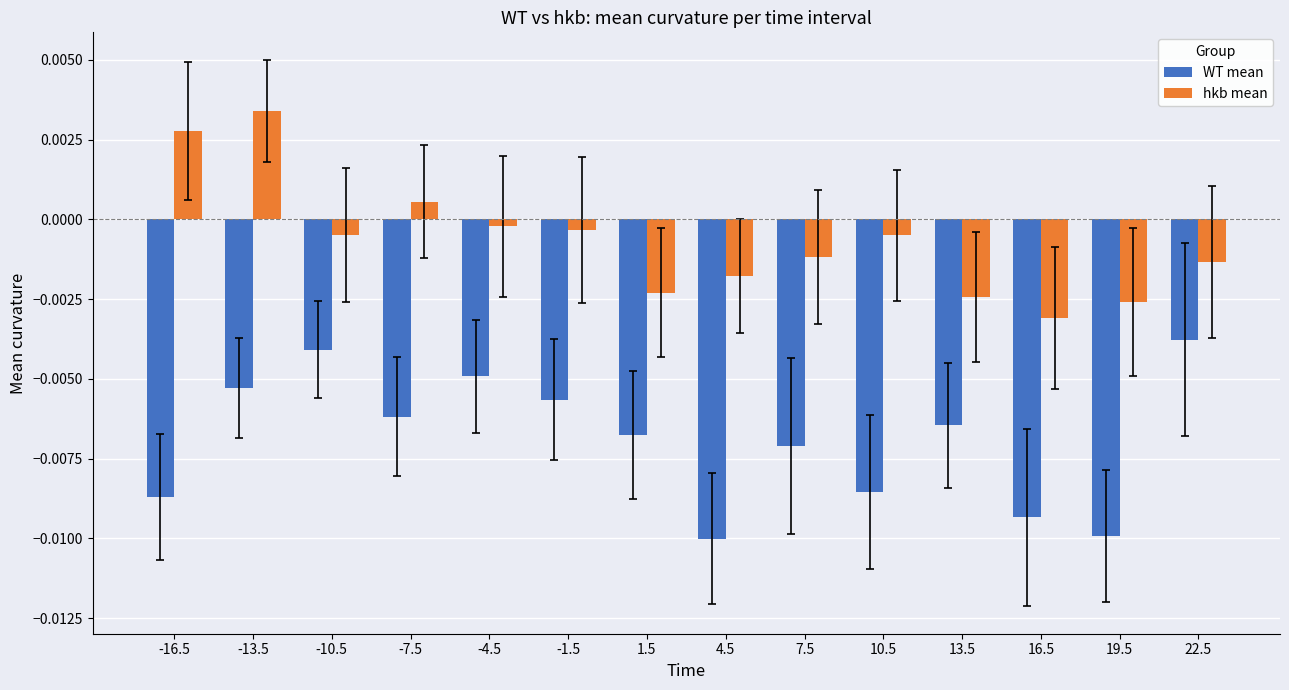

Rank the series by their maximum value, from highest to lowest.

hkb mean, WT mean